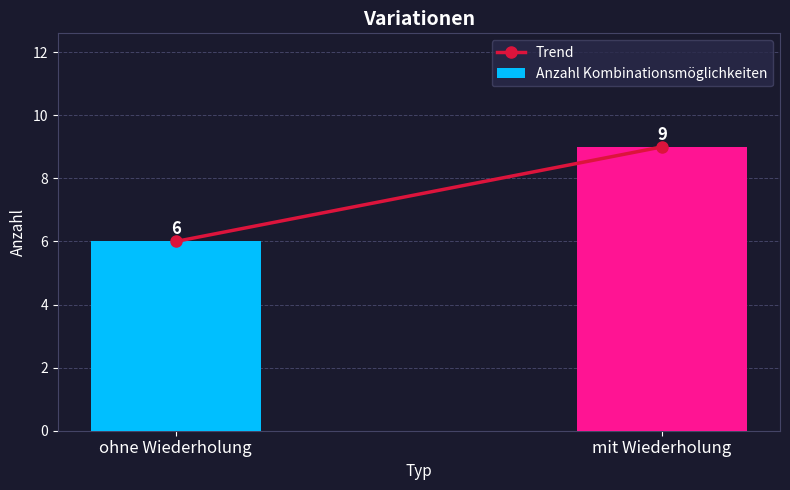

What is the average value?

8